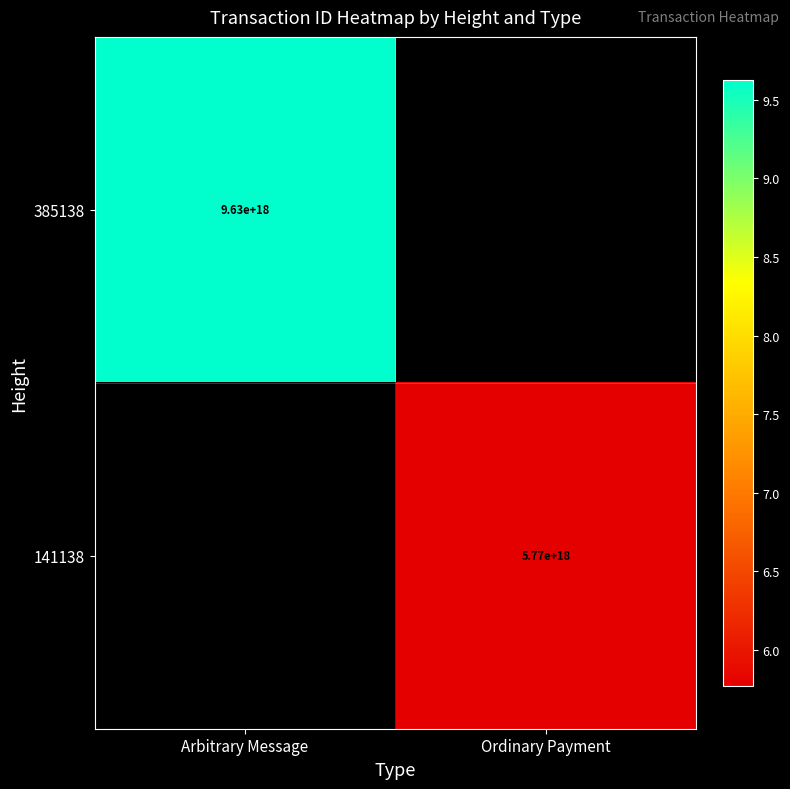

True or false: 385138 has a value of 9630000000000000000 at Arbitrary Message.

True